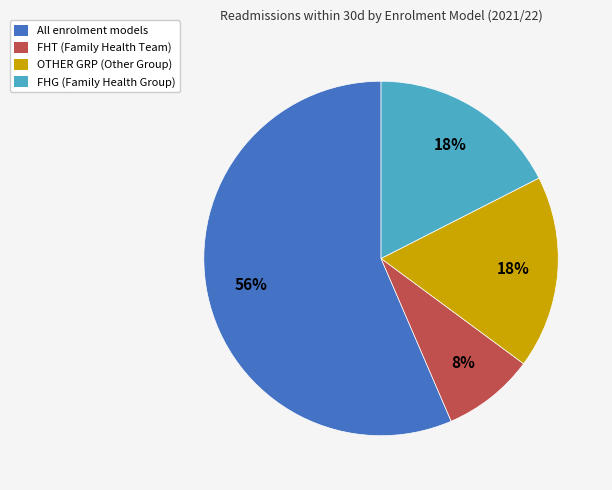

Which has a higher value, OTHER GRP or FHT?

OTHER GRP